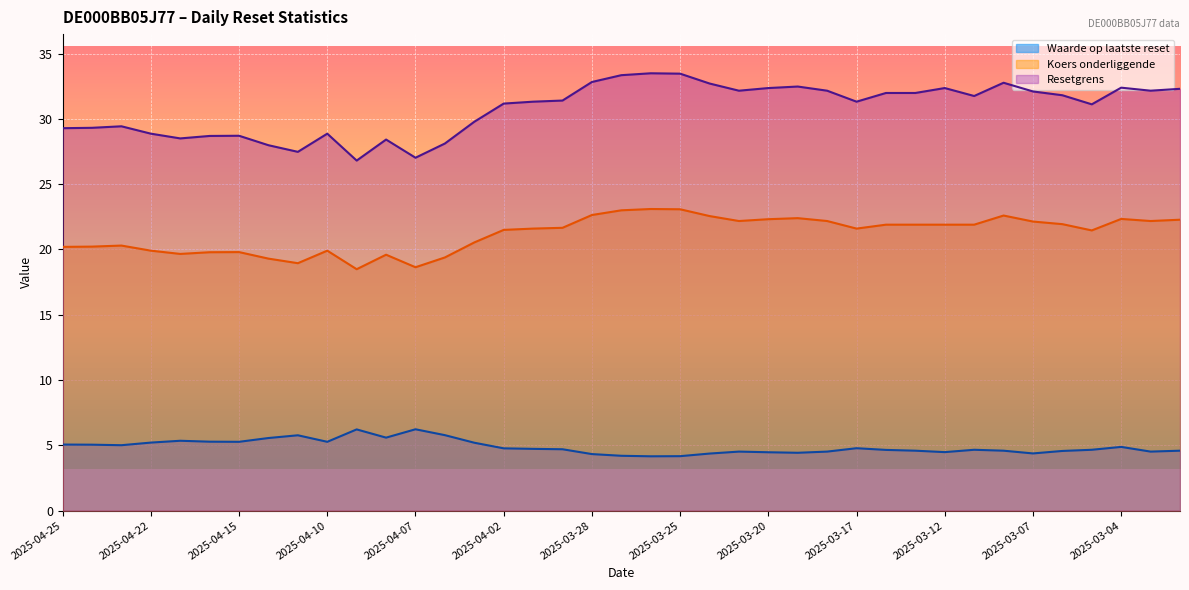

Where is Waarde op laatste reset nearest to the value 5?

2025-04-23